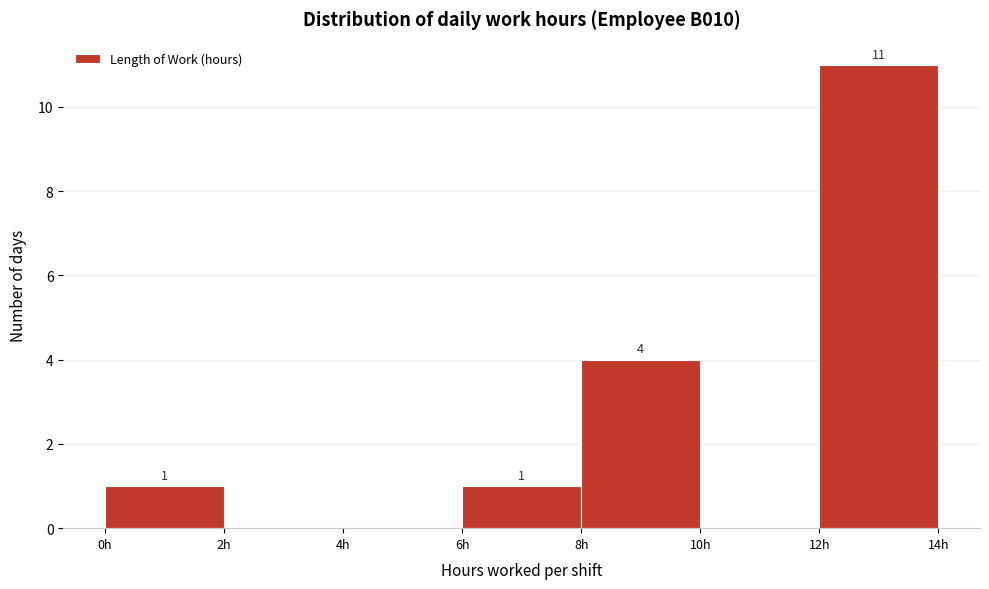

Which range on the x-axis has the tallest bar?

12 to 14